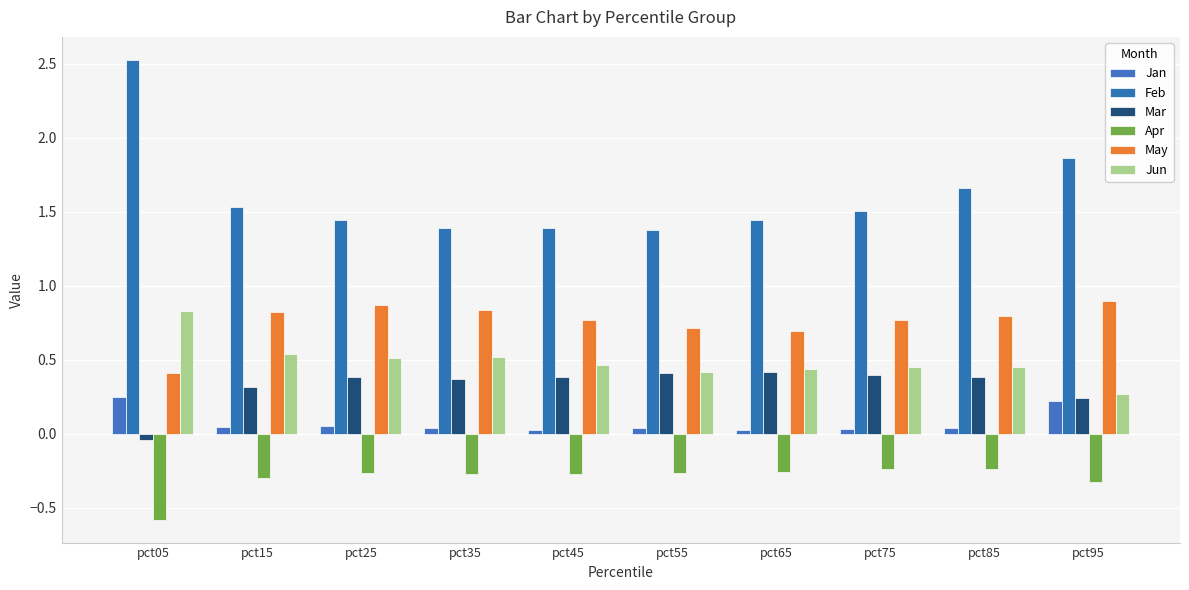

Between pct45 and pct75, which is larger?

pct75